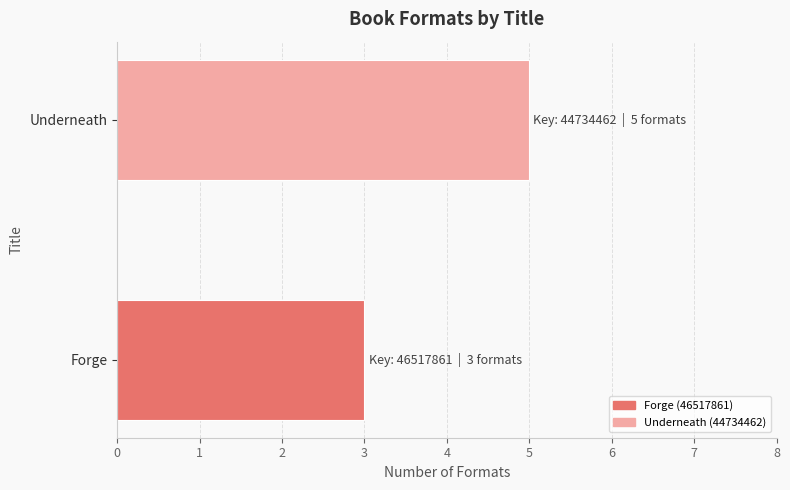

List the labels in order of value, smallest first.

Forge, Underneath